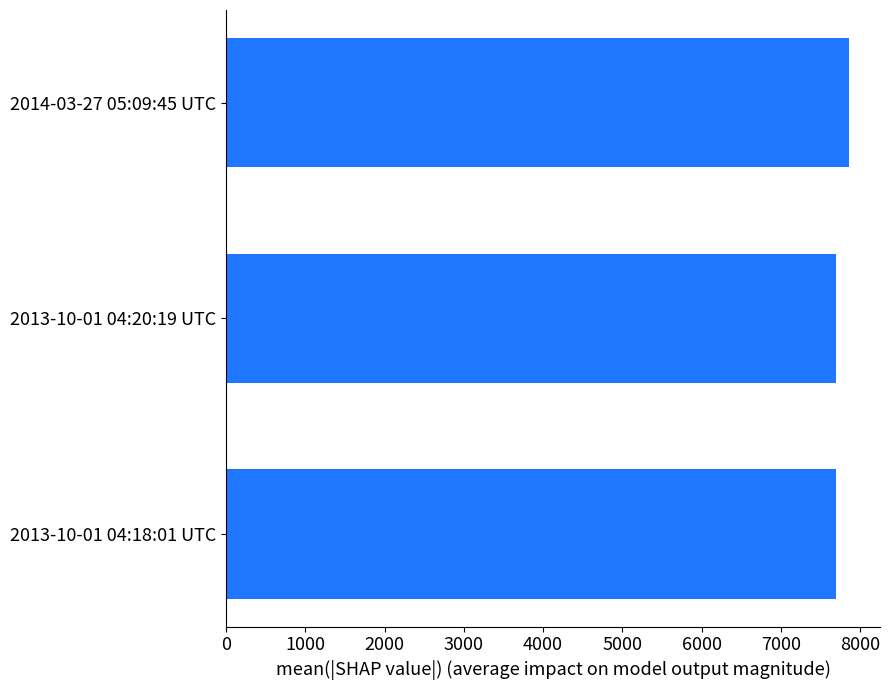

Which category has the highest value across all series?

2014-03-27 05:09:45 UTC